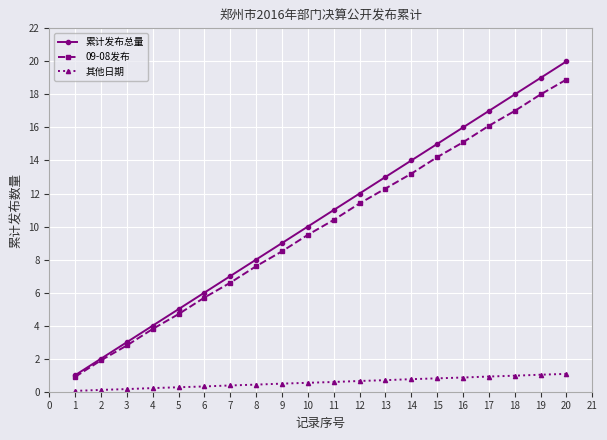

At which category is the sum across all series the highest?

20